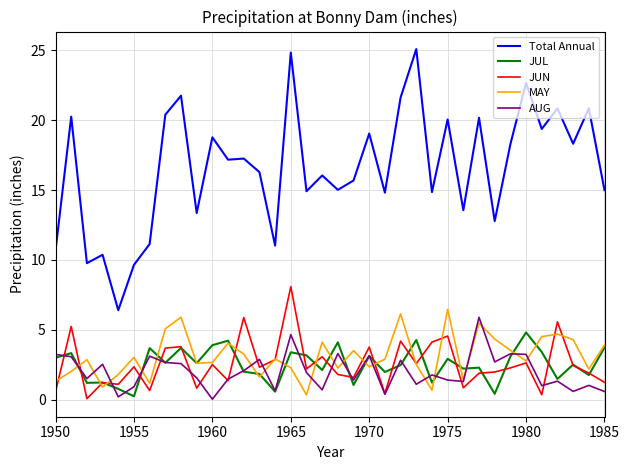

What is the greatest value displayed?

25.1